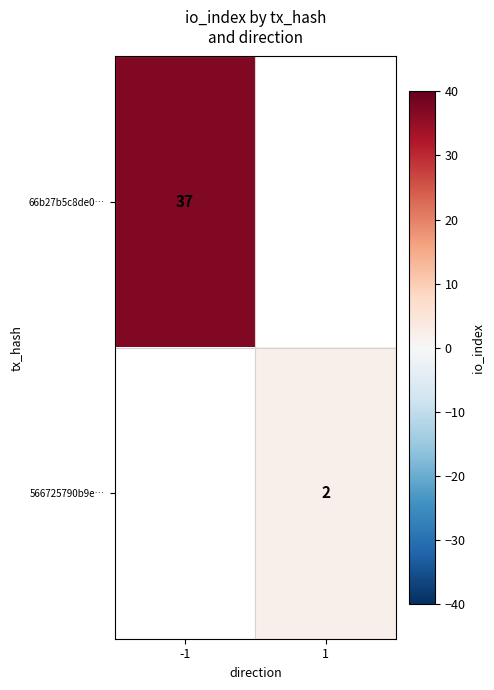

Is it true that 566725790b9e… equals 1 at 1?

False